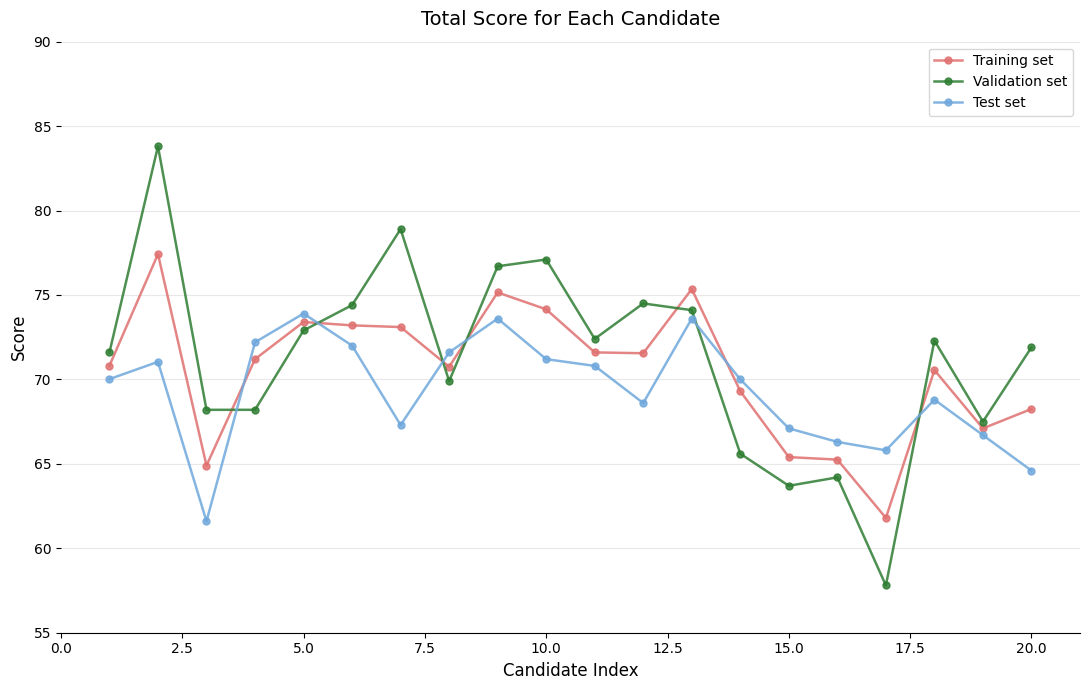

What is the value of the Test set point at the 2nd from the left?

71.0